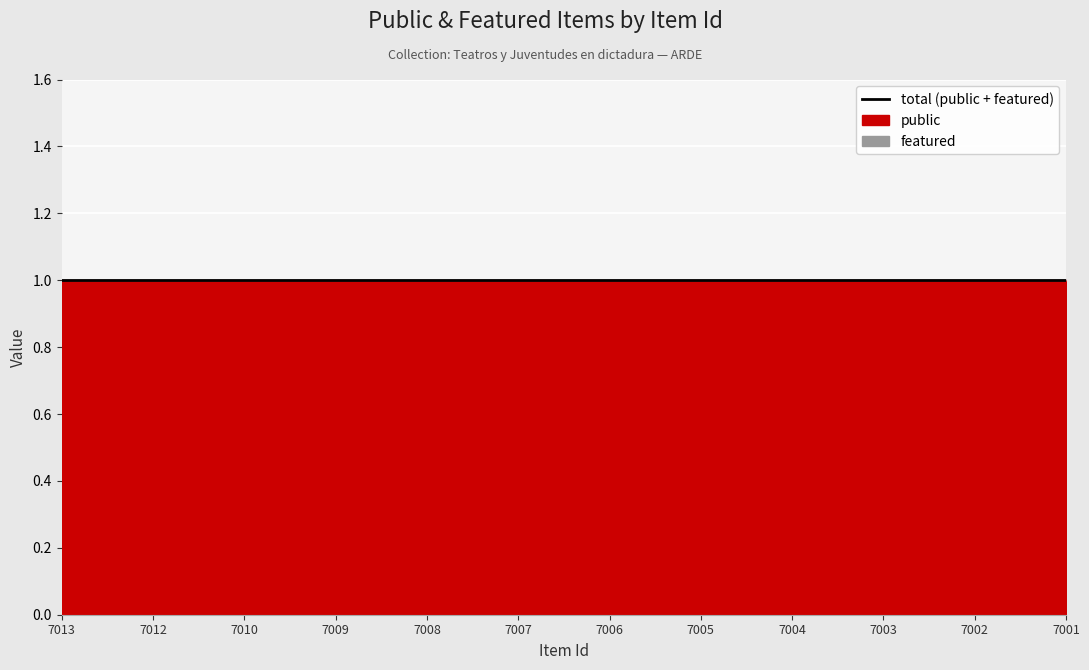

List the series in order of their overall mean, lowest first.

featured, public